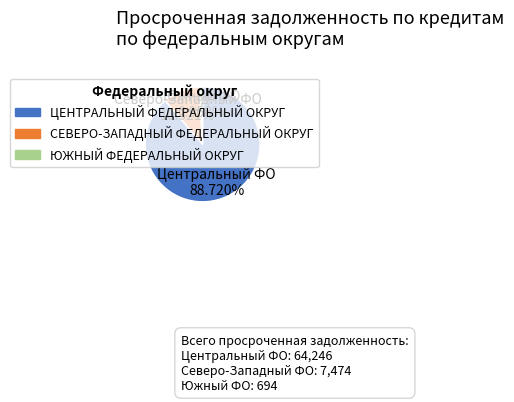

Which has a higher value, СЕВЕРО-ЗАПАДНЫЙ ФЕДЕРАЛЬНЫЙ ОКРУГ or ЦЕНТРАЛЬНЫЙ ФЕДЕРАЛЬНЫЙ ОКРУГ?

ЦЕНТРАЛЬНЫЙ ФЕДЕРАЛЬНЫЙ ОКРУГ